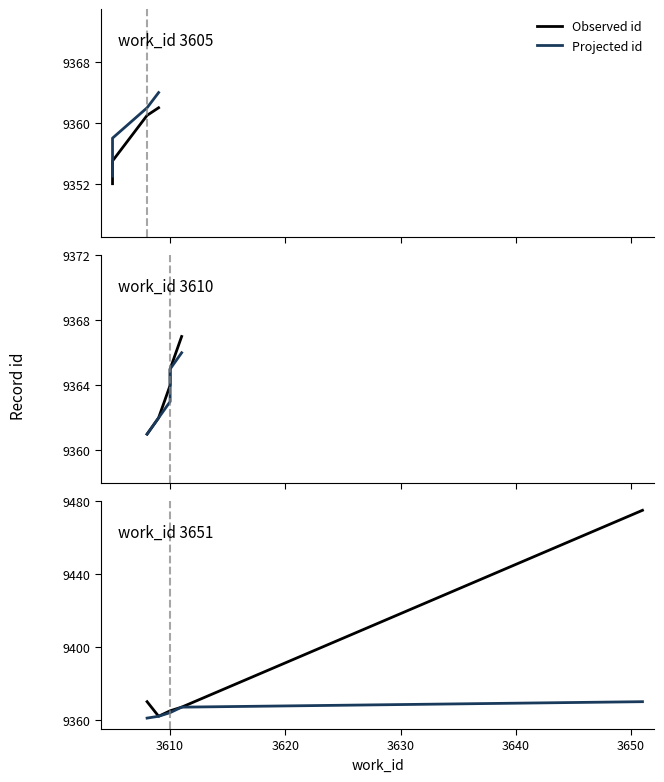

What is the difference between the second highest and minimum values in the Observed id series?

8